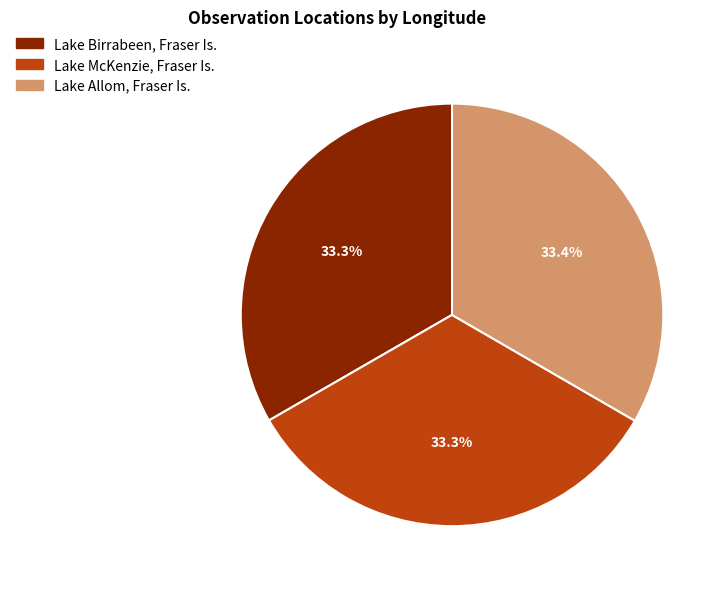

True or false: Lake Birrabeen, Fraser Is. accounts for 48% of the total.

False